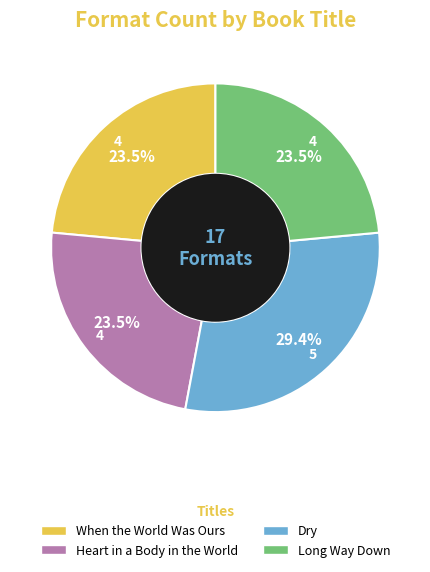

Is it true that Dry is 23% of the pie?

False